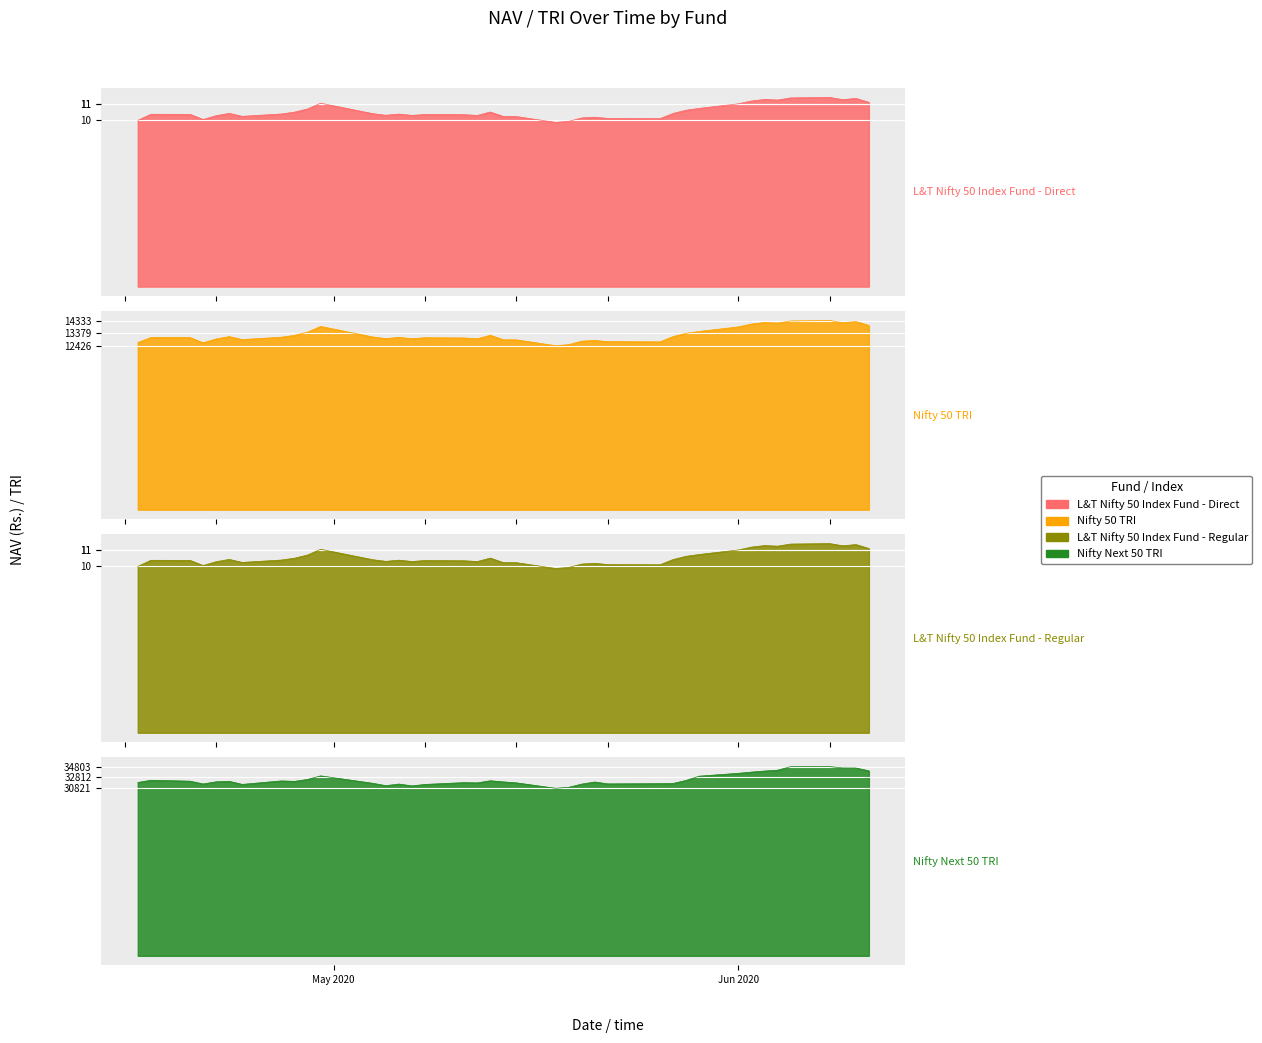

True or false: L&T Nifty 50 Index Fund - Direct and Nifty Next 50 TRI cross at least once.

False